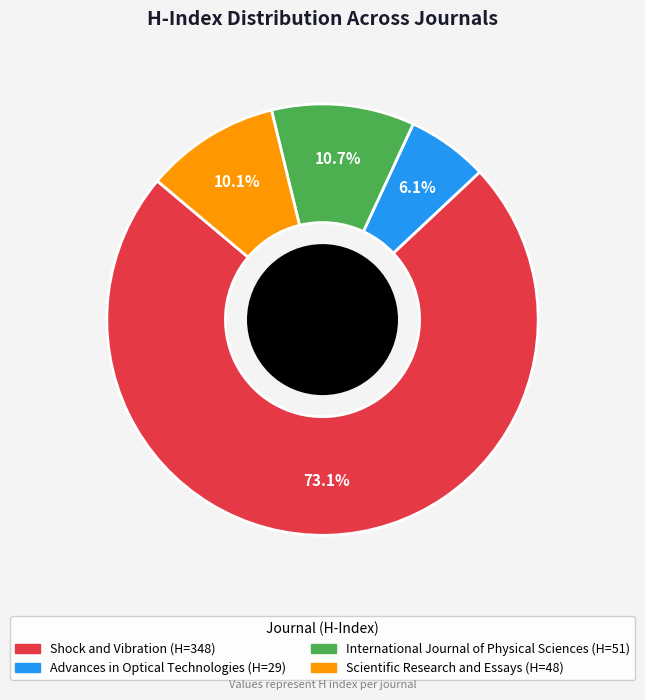

What is the largest slice in the pie chart?

Shock and Vibration